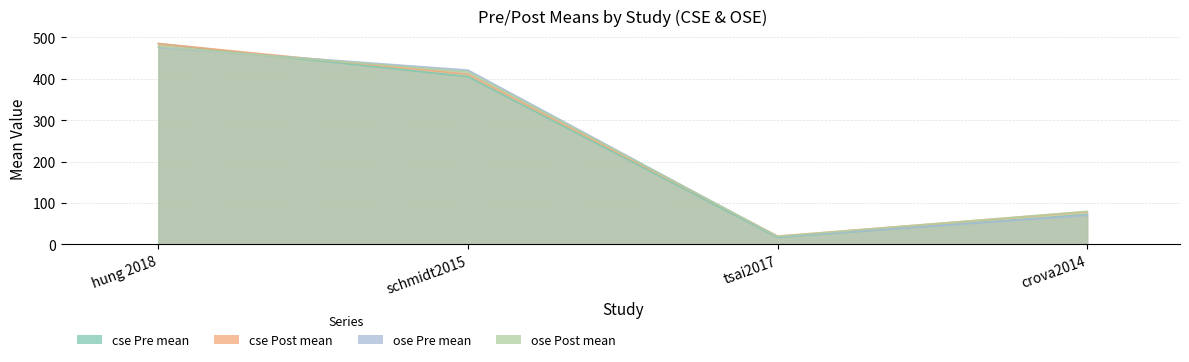

True or false: cse Pre mean has a value of 47.1 at crova2014.

False